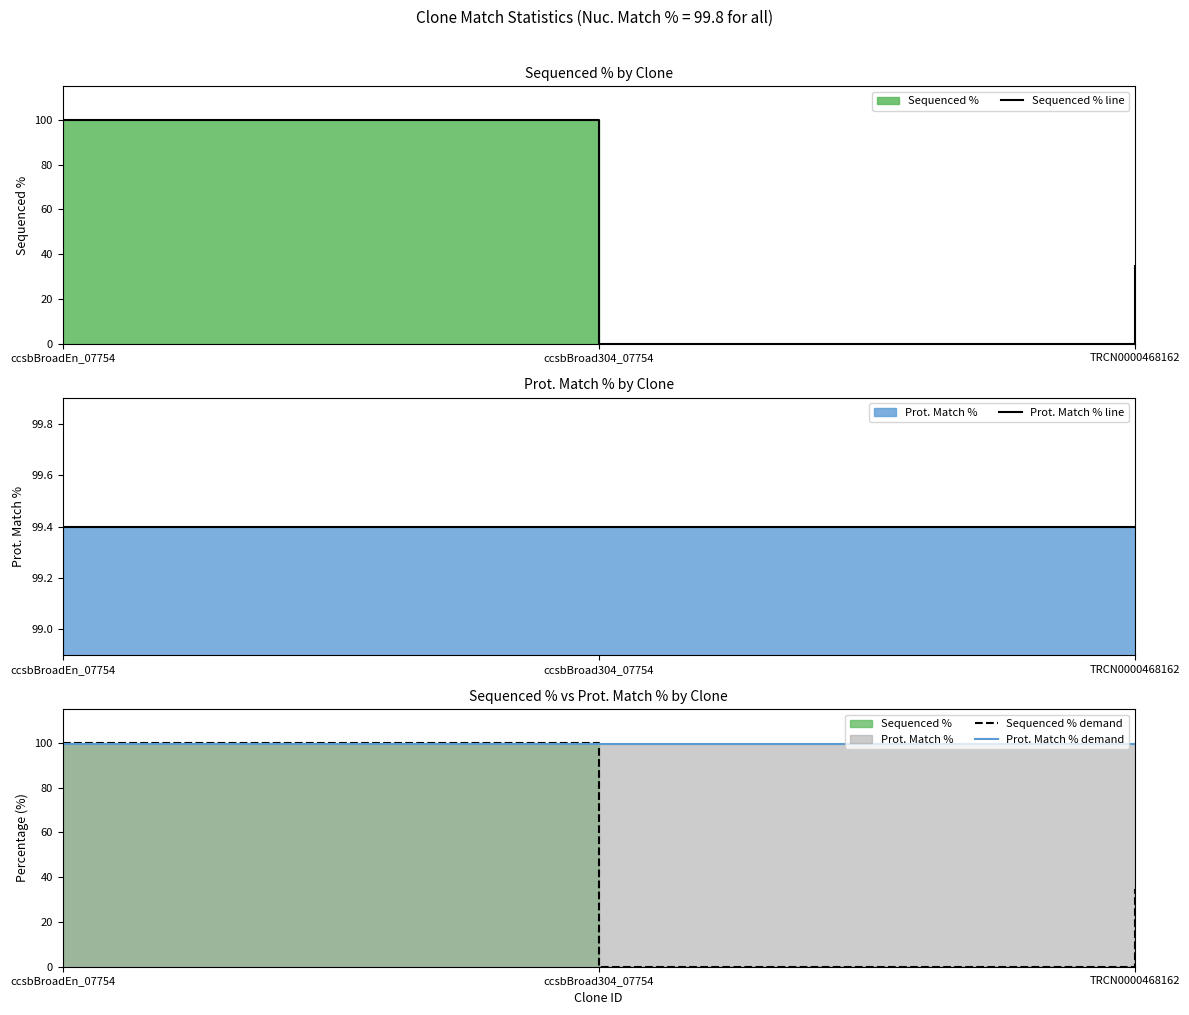

True or false: Sequenced % line has a value of 34.7 at TRCN0000468162.

True